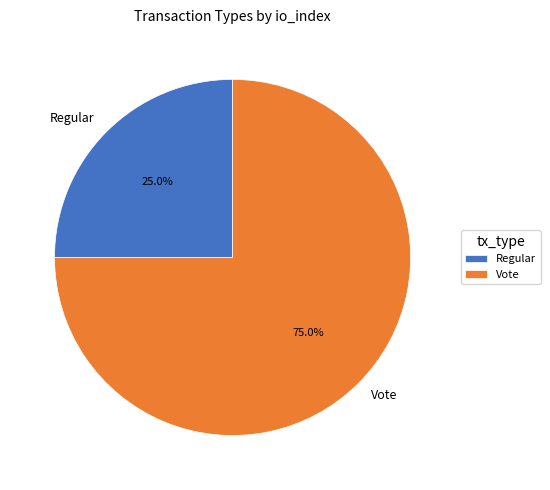

Rank the categories by value from highest to lowest.

Vote, Regular